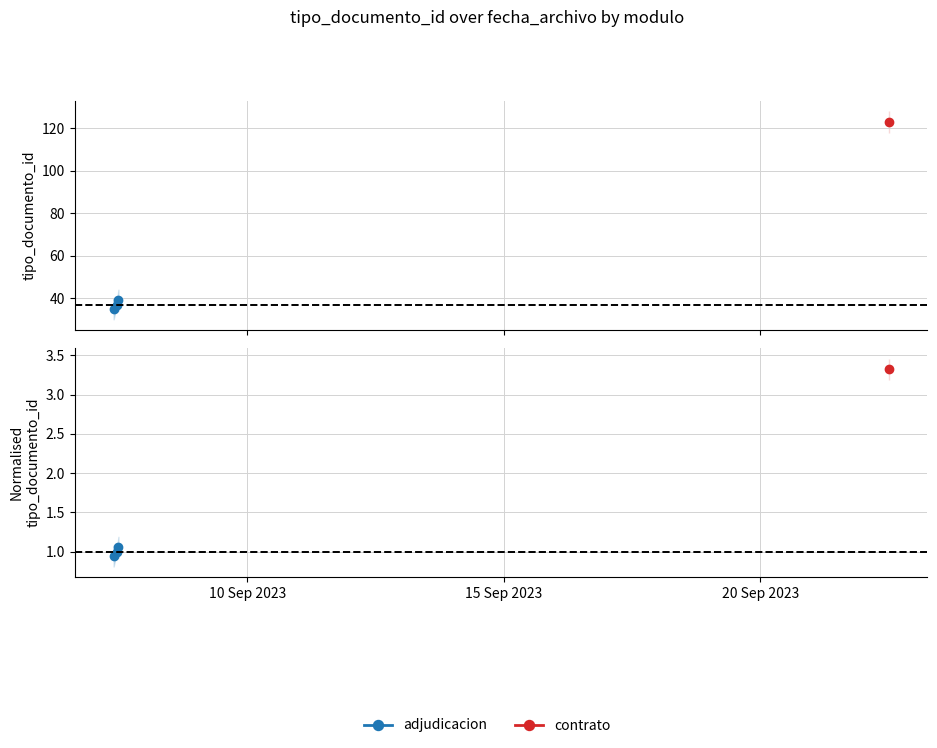

The chart shows a value of 0.5 at 15 Sep 2023. True or false?

False